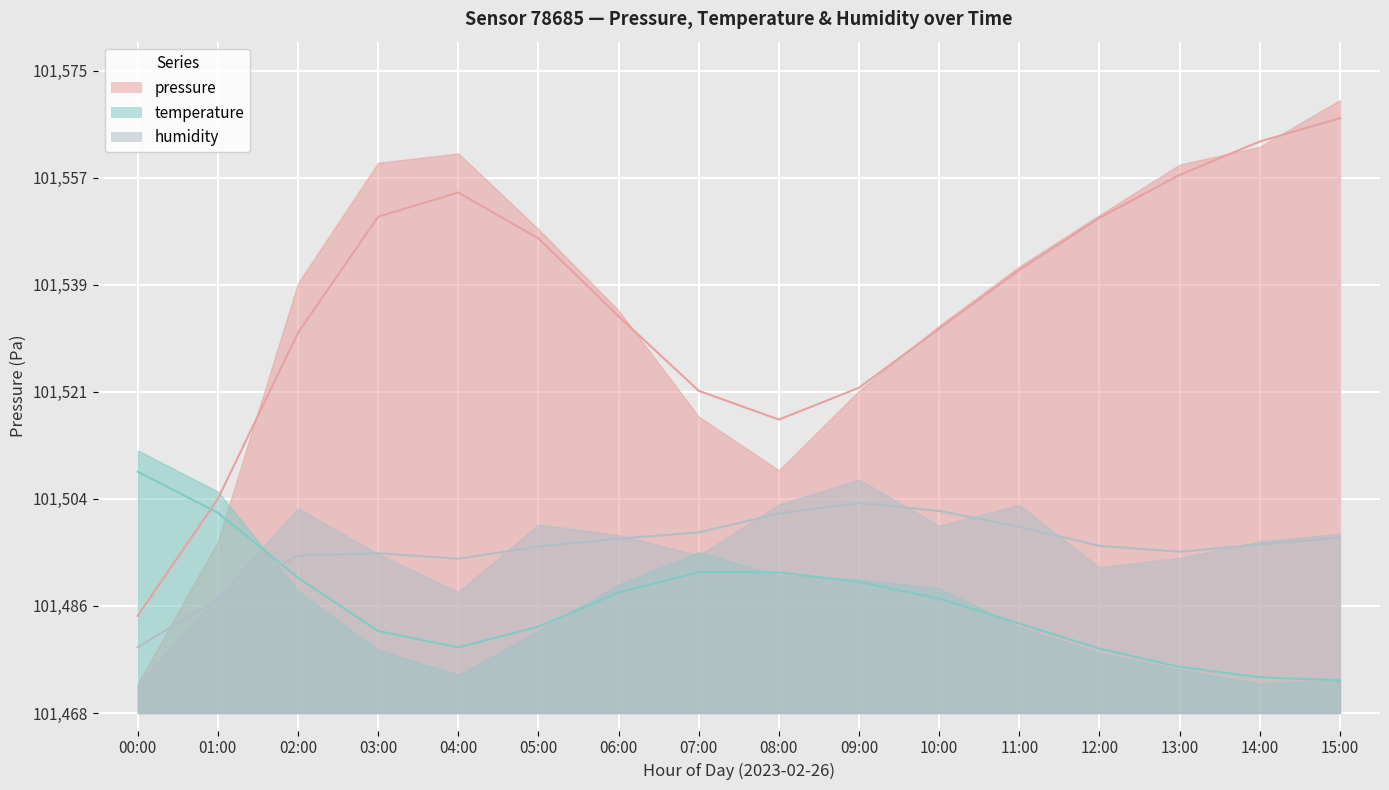

What is the minimum value for temperature?

101473.4